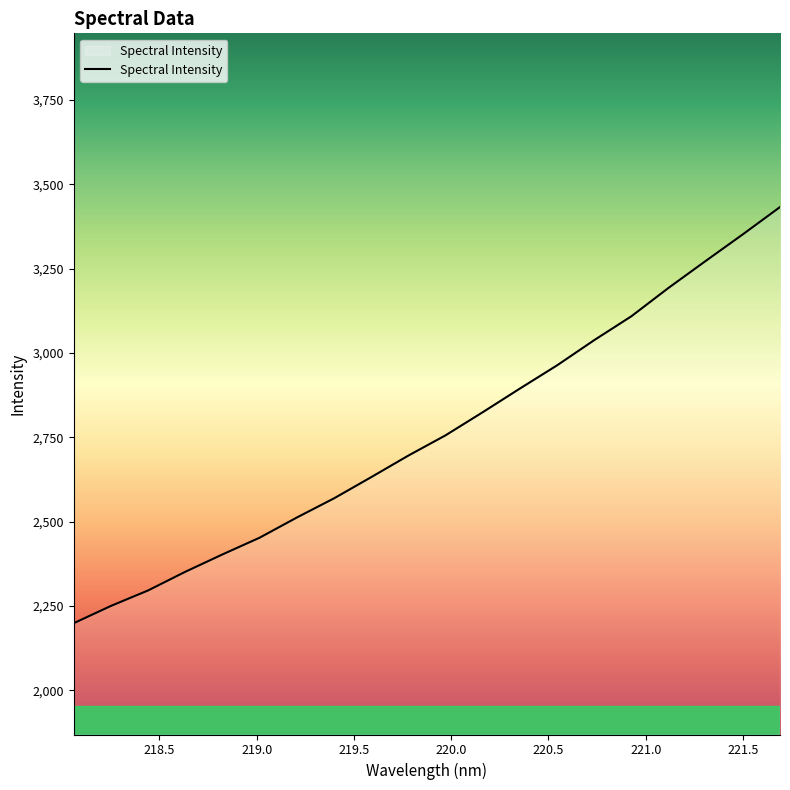

What is the smallest value displayed?

2199.0